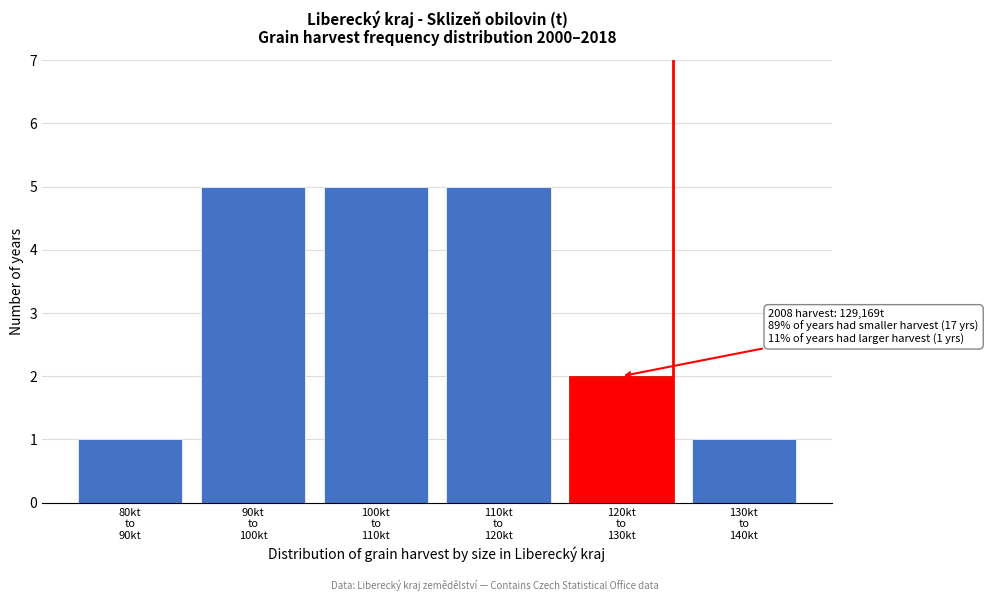

Reading left to right, extract all data points from this chart.

1	5	5	5	2	1